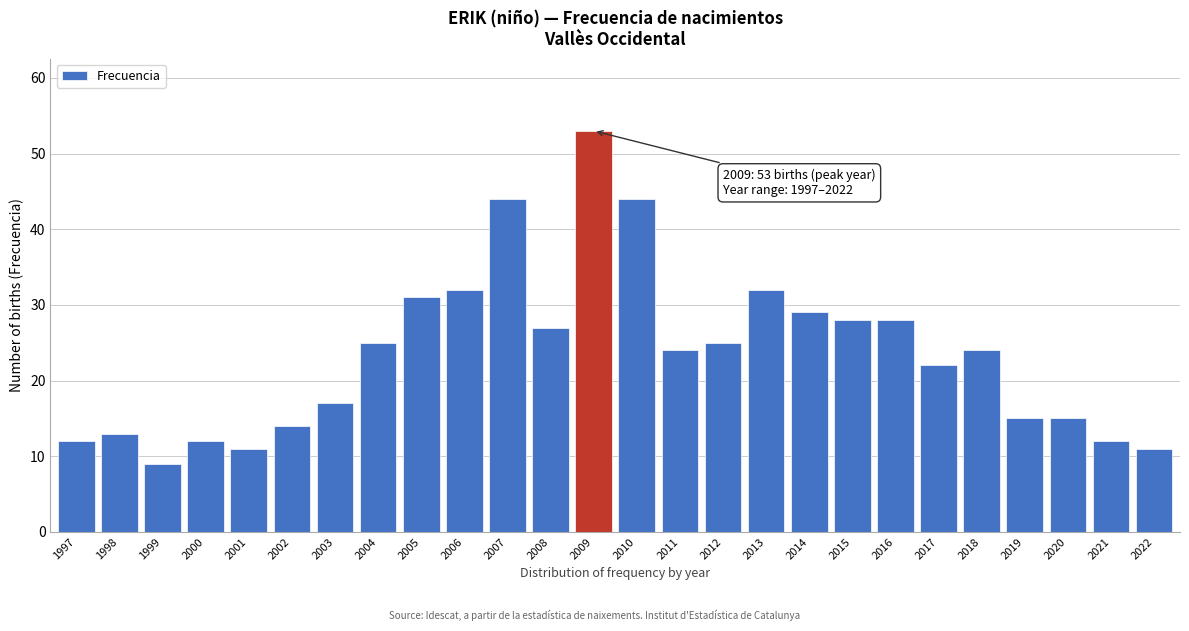

Reading left to right, list all the values displayed in this chart.

12	13	9	12	11	14	17	25	31	32	44	27	53	44	24	25	32	29	28	28	22	24	15	15	12	11